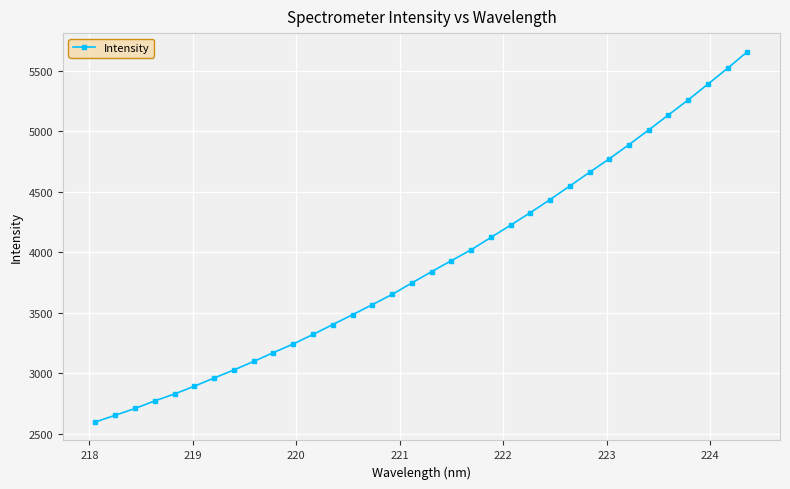

What is the difference between the maximum and minimum values?

3058.7